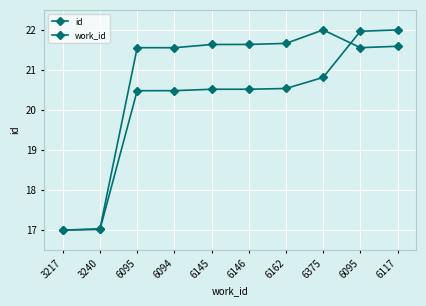

How many lines are shown in the chart?

2